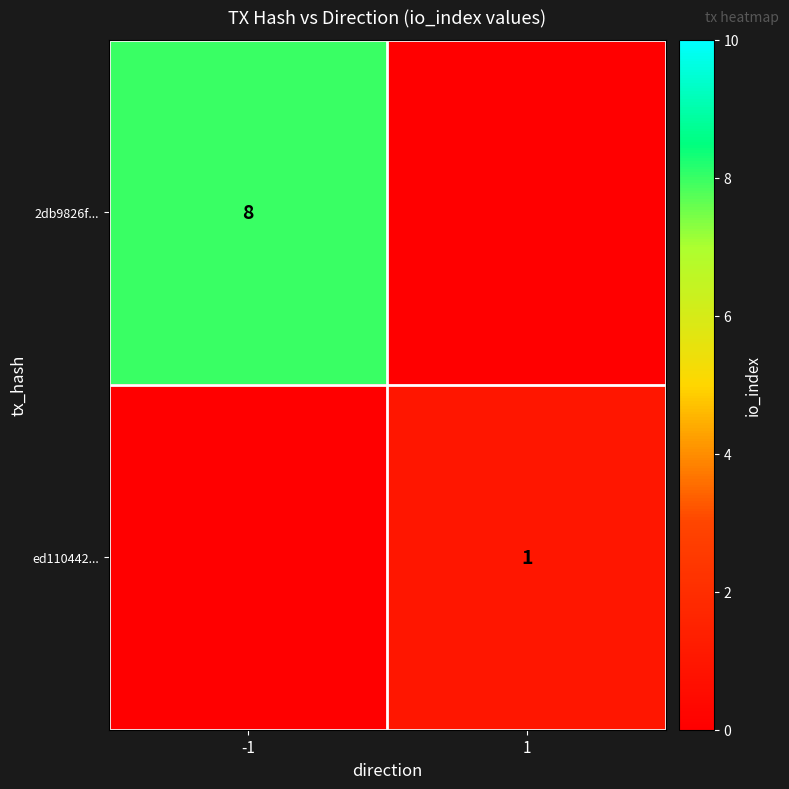

The ed110442... series shows 1 at 1. True or false?

True